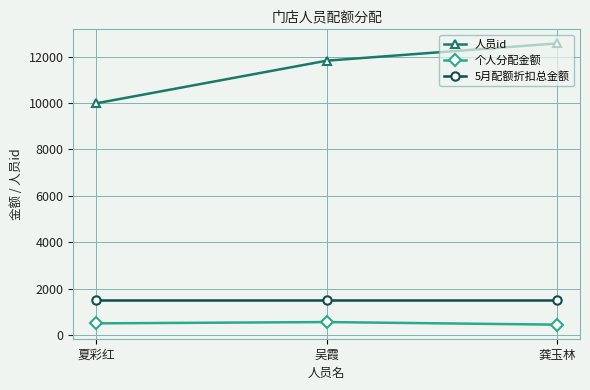

How many data points in 个人分配金额 are less than 500?

1